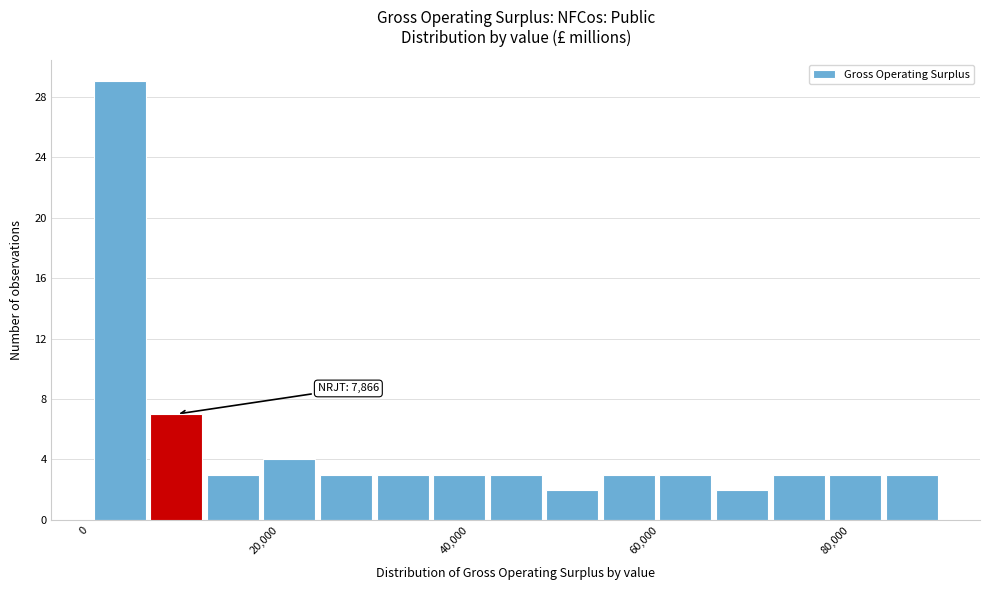

Read against the x-axis, roughly where is the centre of the tallest bar?

4000